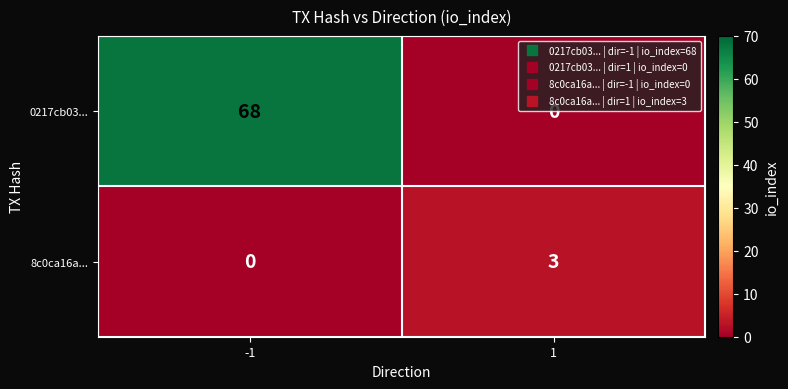

The 0217cb03... series shows 68 at -1. True or false?

True